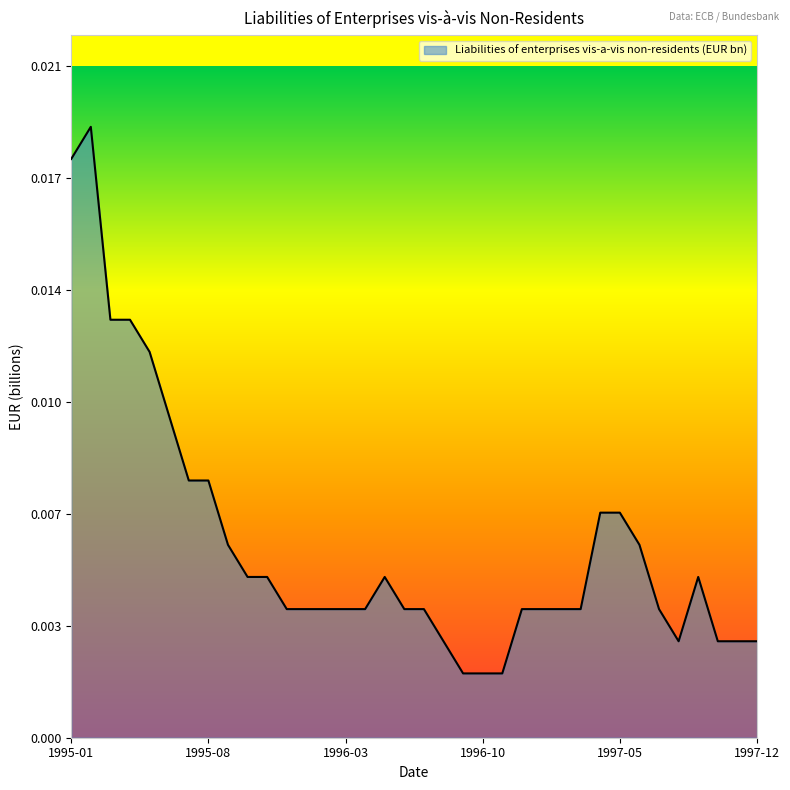

List the labels in order of value, largest first.

1995-02, 1995-01, 1995-03, 1995-04, 1995-05, 1995-06, 1995-07, 1995-08, 1997-04, 1997-05, 1995-09, 1997-06, 1995-10, 1995-11, 1996-05, 1997-09, 1995-12, 1996-01, 1996-02, 1996-03, 1996-04, 1996-06, 1996-07, 1996-12, 1997-01, 1997-02, 1997-03, 1997-07, 1996-08, 1997-08, 1997-10, 1997-11, 1997-12, 1996-09, 1996-10, 1996-11